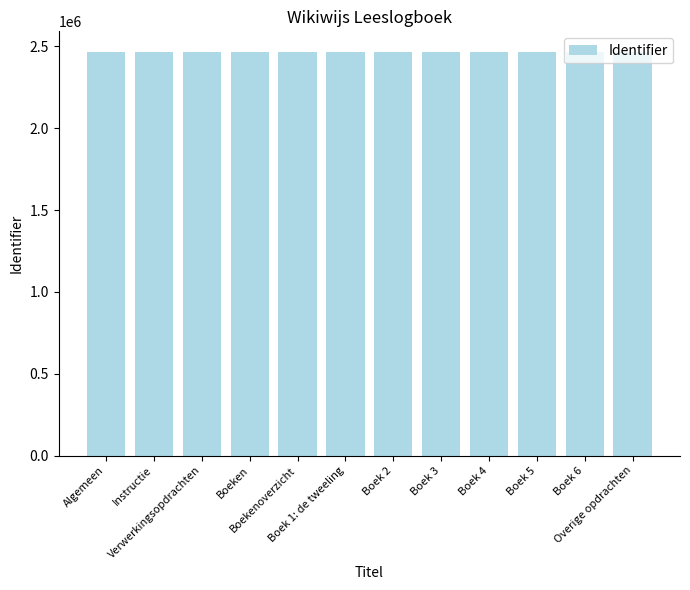

What is the minimum value shown in the chart?

2468553